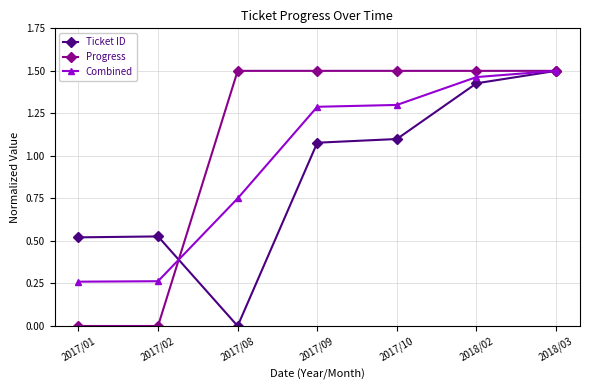

Between 2017/01 and 2018/03, which series saw the biggest shift?

Progress